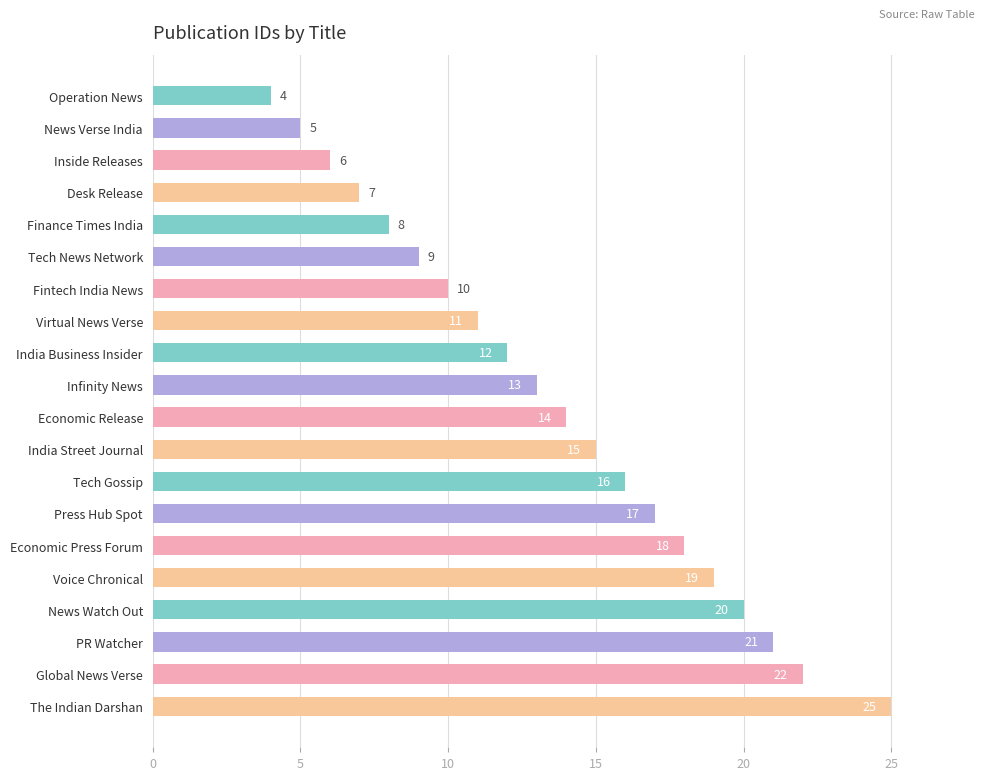

Which category has the highest value across all series?

The Indian Darshan